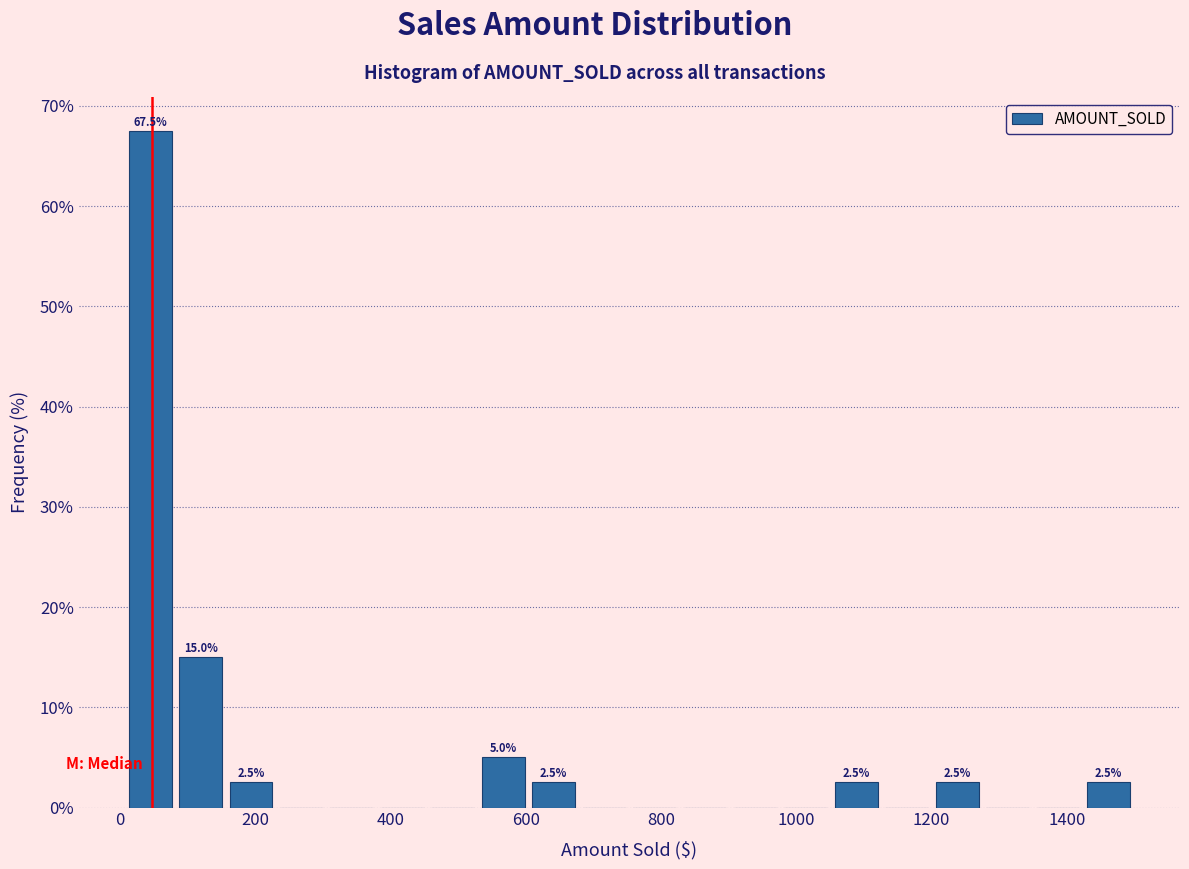

Read against the x-axis, roughly where is the centre of the tallest bar?

40